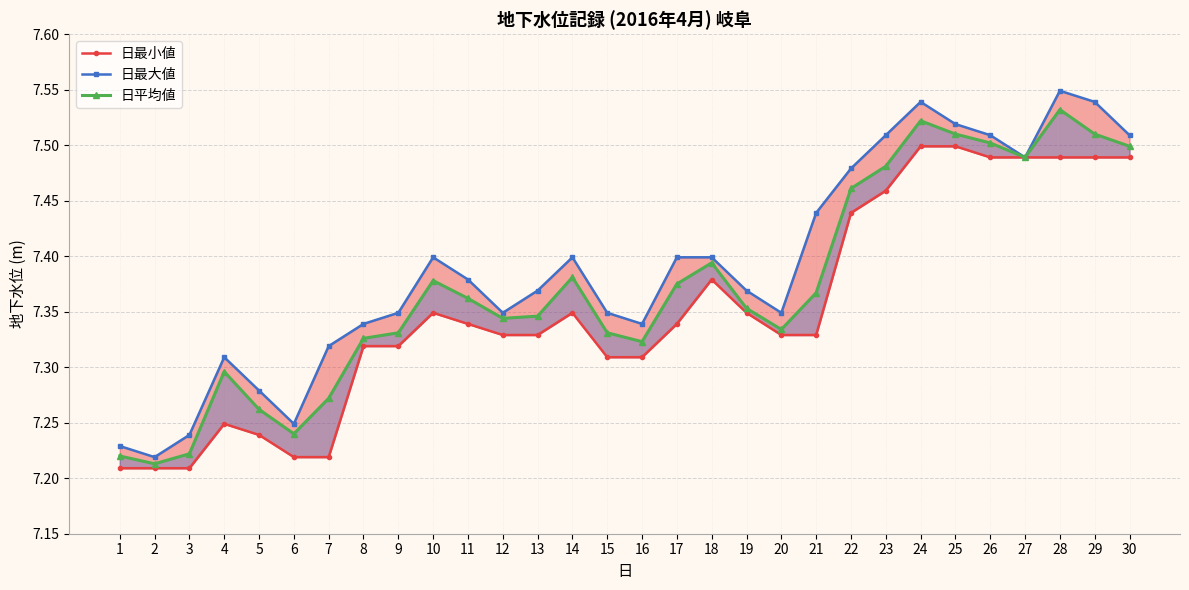

What is the sum of all 日平均値 values?

221.2